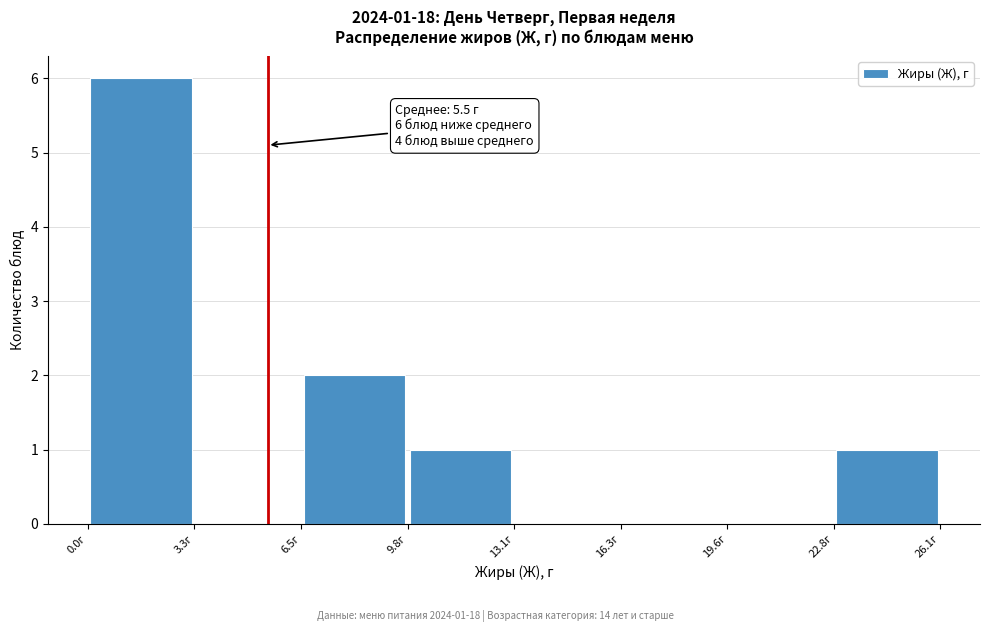

Over which range of the x-axis is the bar tallest?

0.0 to 3.5